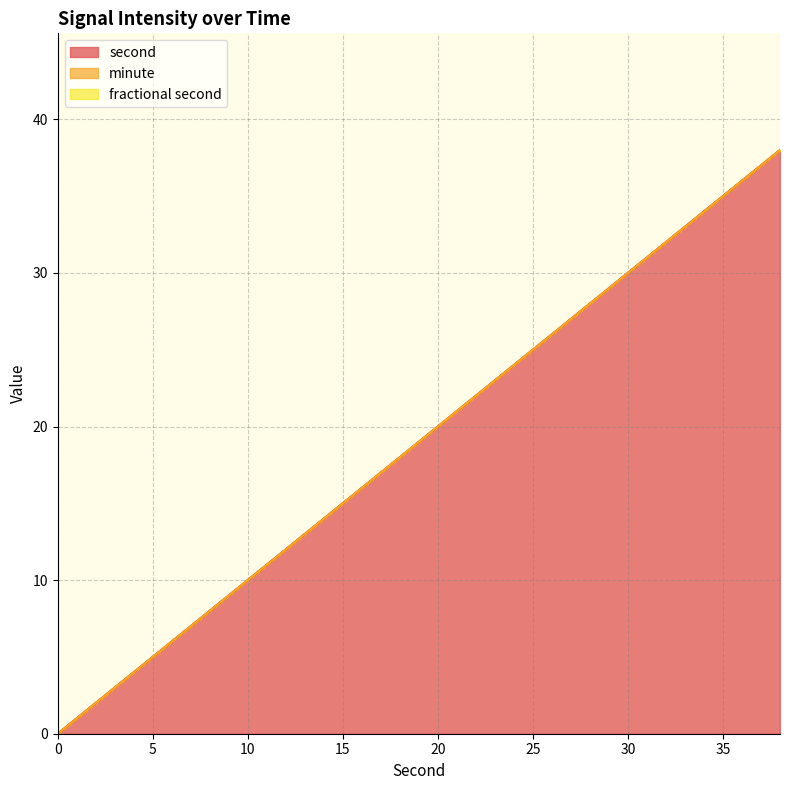

Reading right to left, list all the values displayed in this chart.

second: 38=38	36=36	34=34	32=32	30=30	28=28	26=26	24=24	22=22	20=20	18=18	16=16	14=14	12=12	10=10	8=8	6=6	4=4	2=2	0=0
minute: 38=0	36=0	34=0	32=0	30=0	28=0	26=0	24=0	22=0	20=0	18=0	16=0	14=0	12=0	10=0	8=0	6=0	4=0	2=0	0=0
fractional second: 38=0	36=0	34=0	32=0	30=0	28=0	26=0	24=0	22=0	20=0	18=0	16=0	14=0	12=0	10=0	8=0	6=0	4=0	2=0	0=0